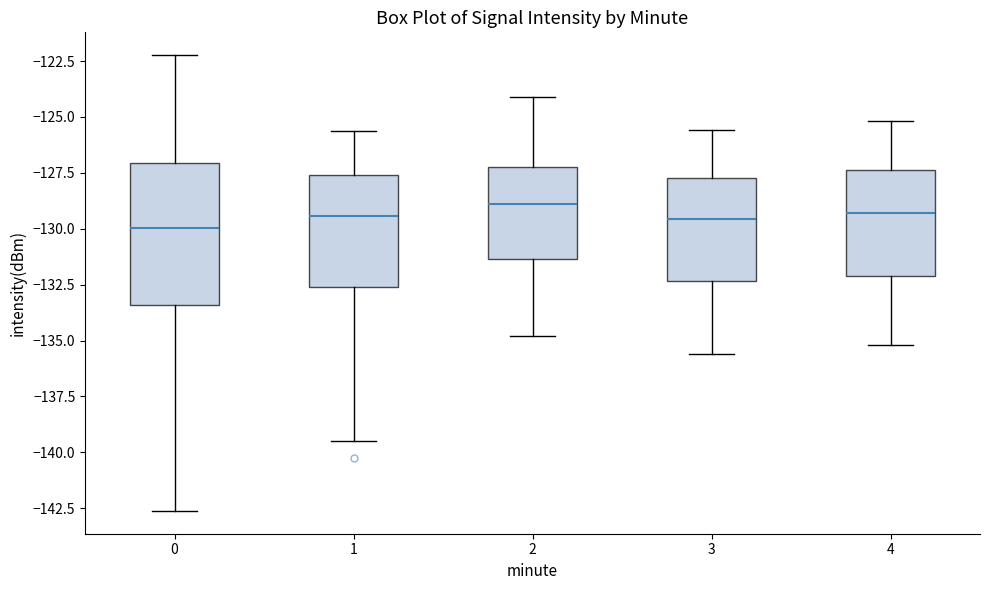

Reading left to right, read every box against the y-axis: the position of its median line, the range the box covers, and the ends of its whiskers. The values are not printed on the chart, so give them approximately, as read against the axis.

0: median -130.0, box -133.5 to -127.0, whiskers -142.5 to -122.0
1: median -129.5, box -132.5 to -127.5, whiskers -139.5 to -125.5
2: median -129.0, box -131.5 to -127.0, whiskers -135.0 to -124.0
3: median -129.5, box -132.5 to -127.5, whiskers -135.5 to -125.5
4: median -129.5, box -132.0 to -127.5, whiskers -135.0 to -125.0